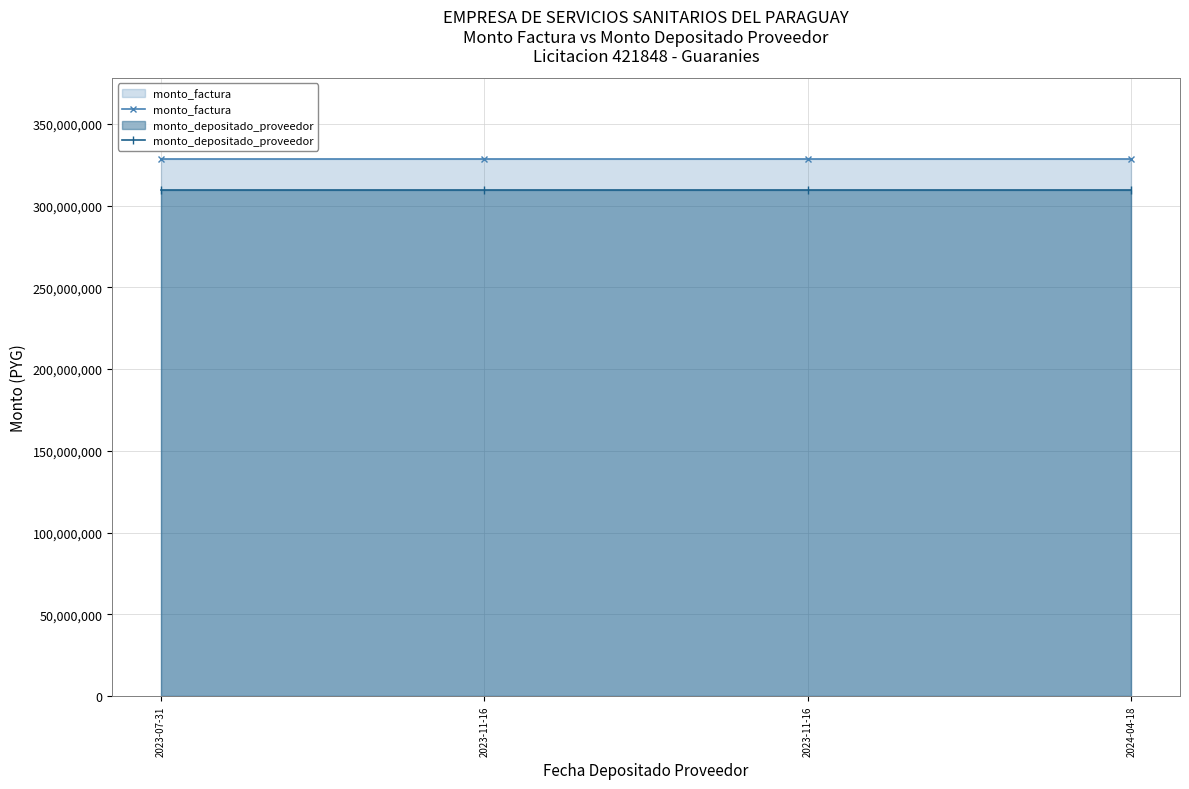

Which series has the largest range (max minus min)?

monto_factura